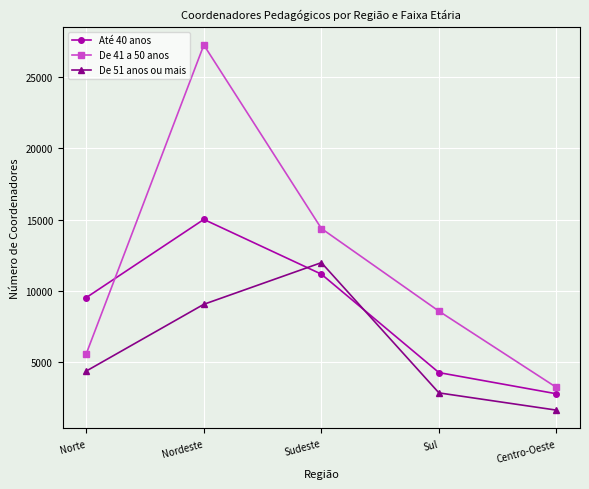

What is the minimum value for De 51 anos ou mais?

1656